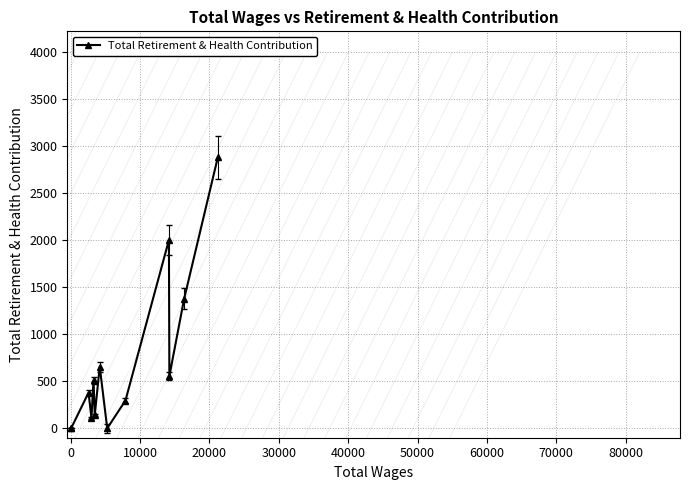

How many interior local peaks (higher than both neighbors) does the data have?

4